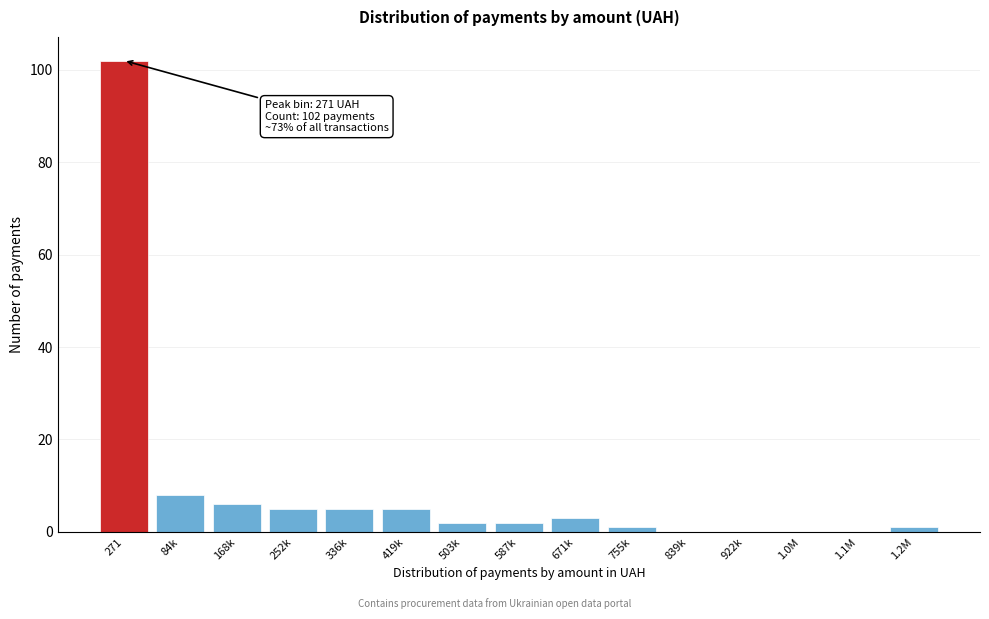

Reading right to left, transcribe all the data shown in this chart.

1.2M=1	1.1M=0	1.0M=0	922k=0	839k=0	755k=1	671k=3	587k=2	503k=2	419k=5	336k=5	252k=5	168k=6	84k=8	271=102